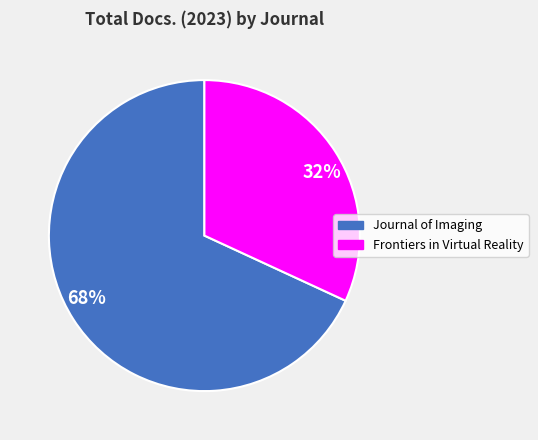

Is the sum of 32% and 68% greater than half?

Yes